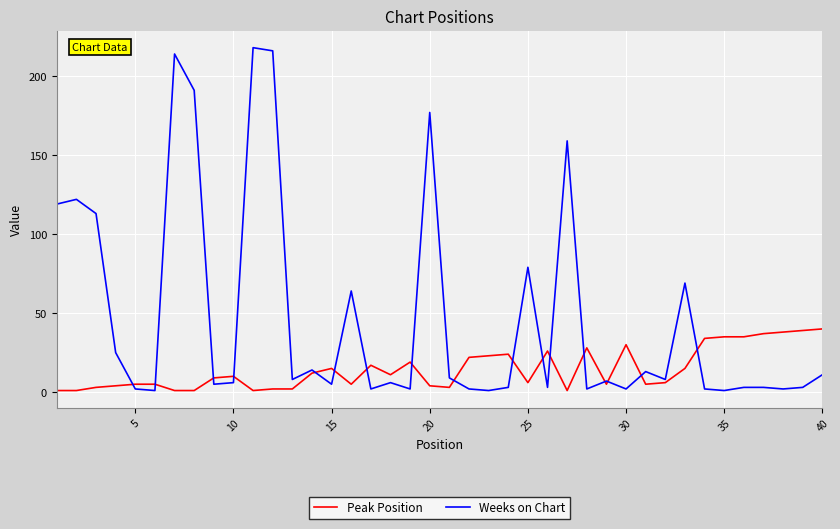

Does the chart have visible grid lines?

Yes